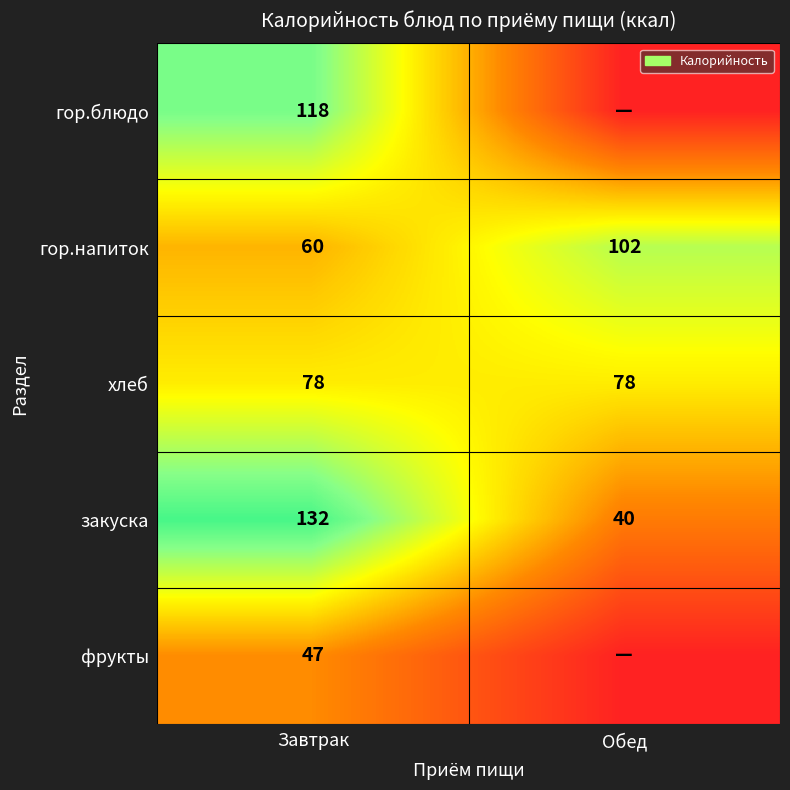

Which category has the highest value in the гор.напиток series?

Обед